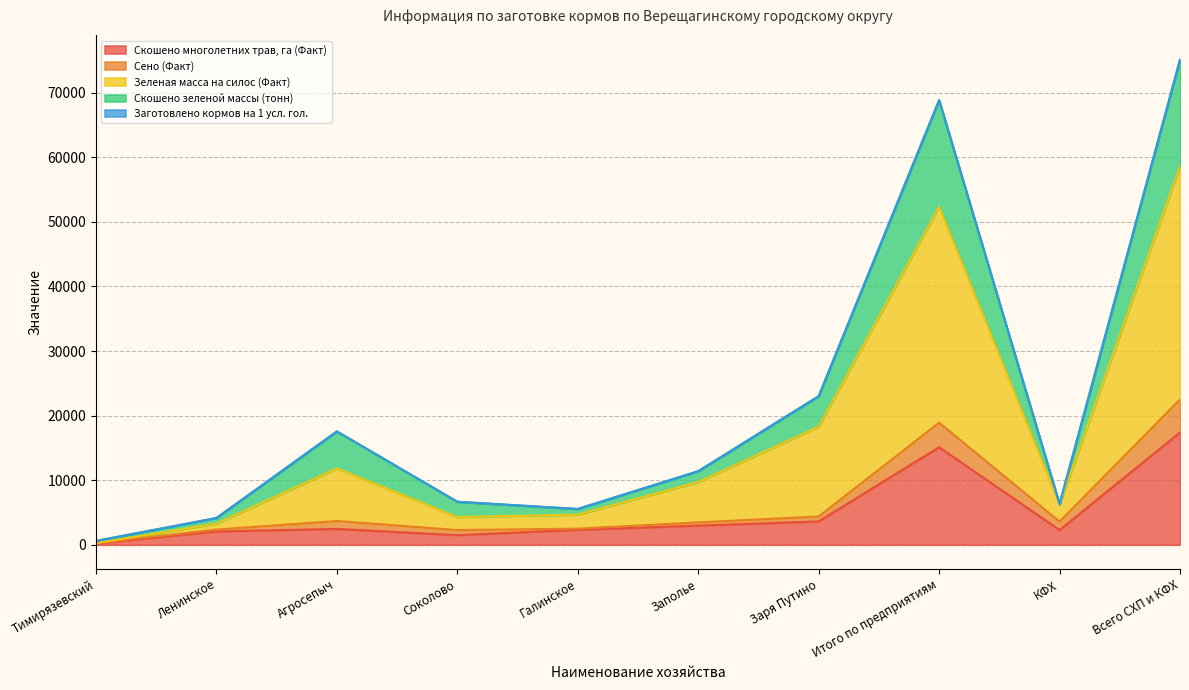

True or false: Скошено многолетних трав, га (Факт) has a value of 2963.0 at Заполье.

True